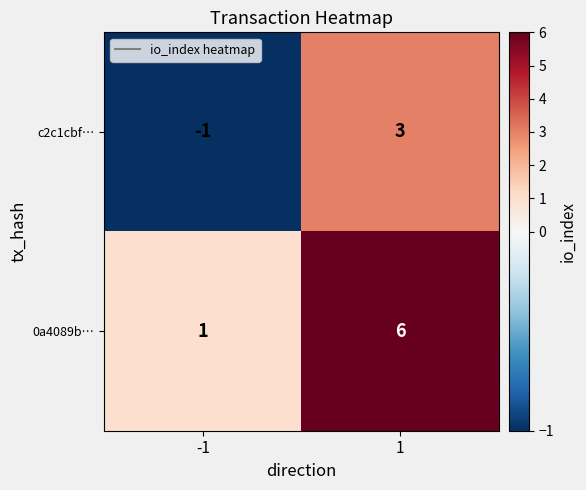

Rank the series at -1 from highest to lowest value.

0a4089b…, c2c1cbf…